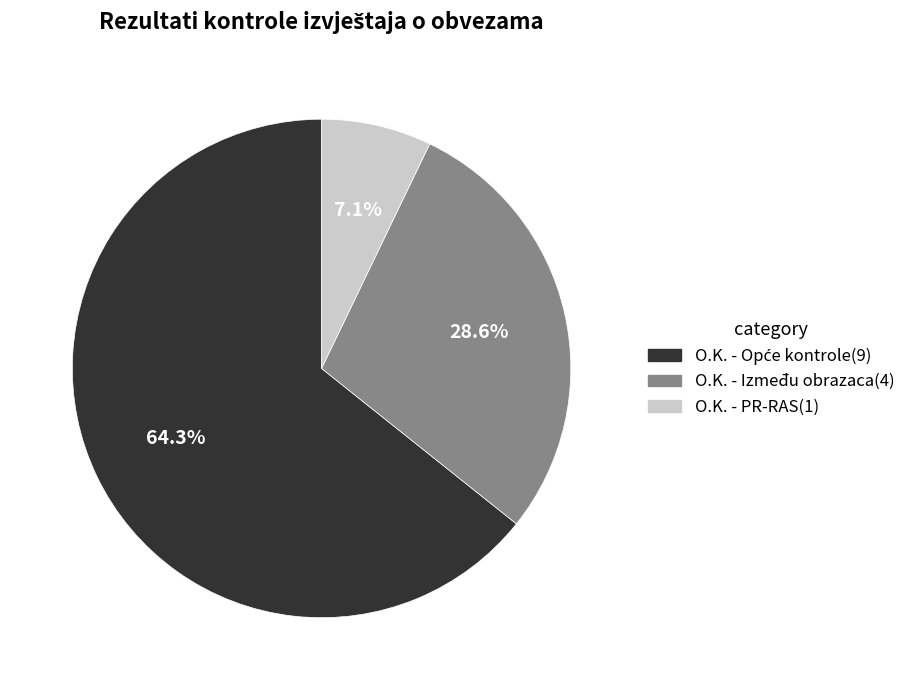

Is there any slice that represents more than half of the pie?

Yes